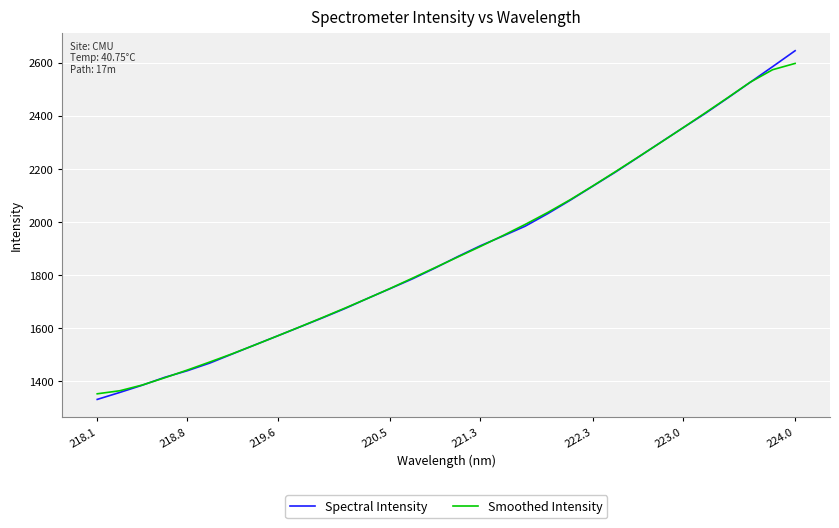

What is the greatest value displayed?

2644.6